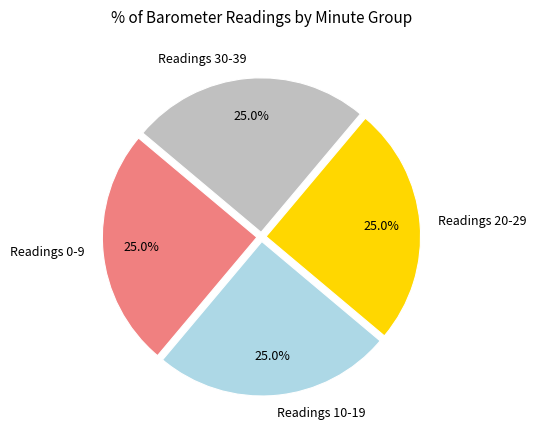

How much of the chart is everything except Readings 0-9?

75.0%